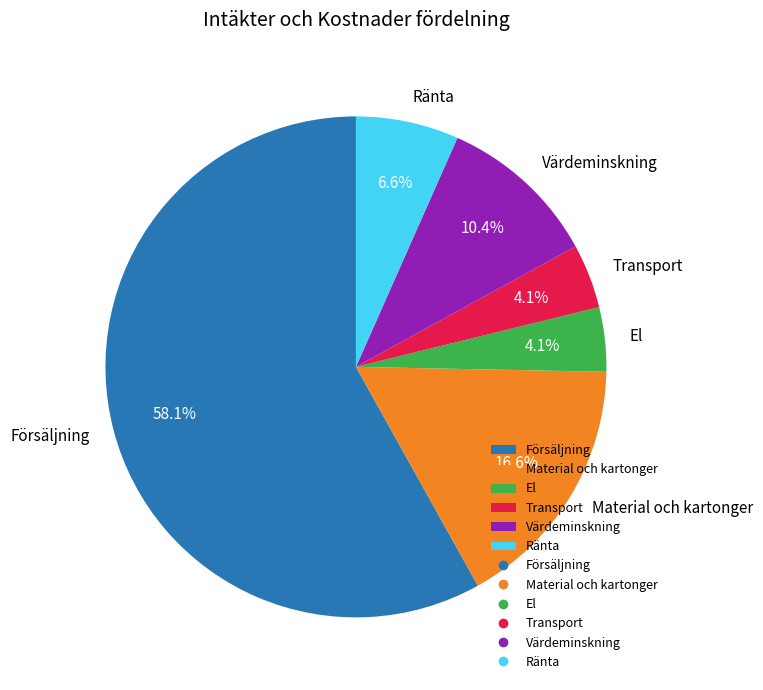

Which slice is the largest?

Försäljning